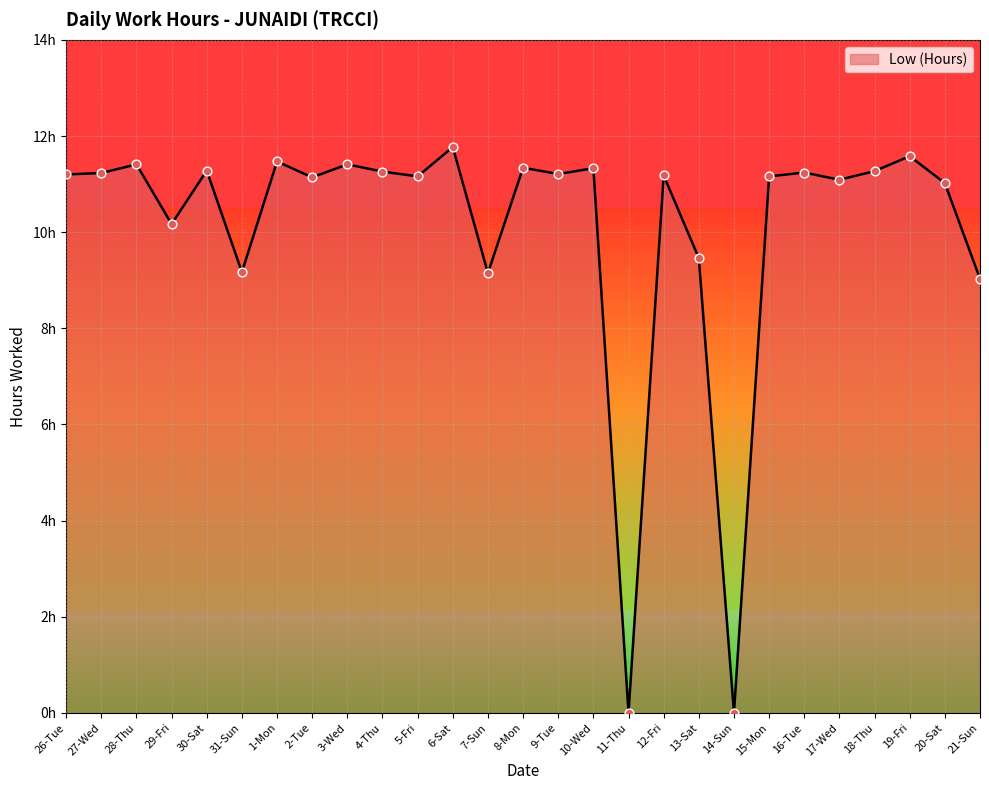

Approximately how many times larger is the value at 17-Wed compared to 28-Thu?

1.0